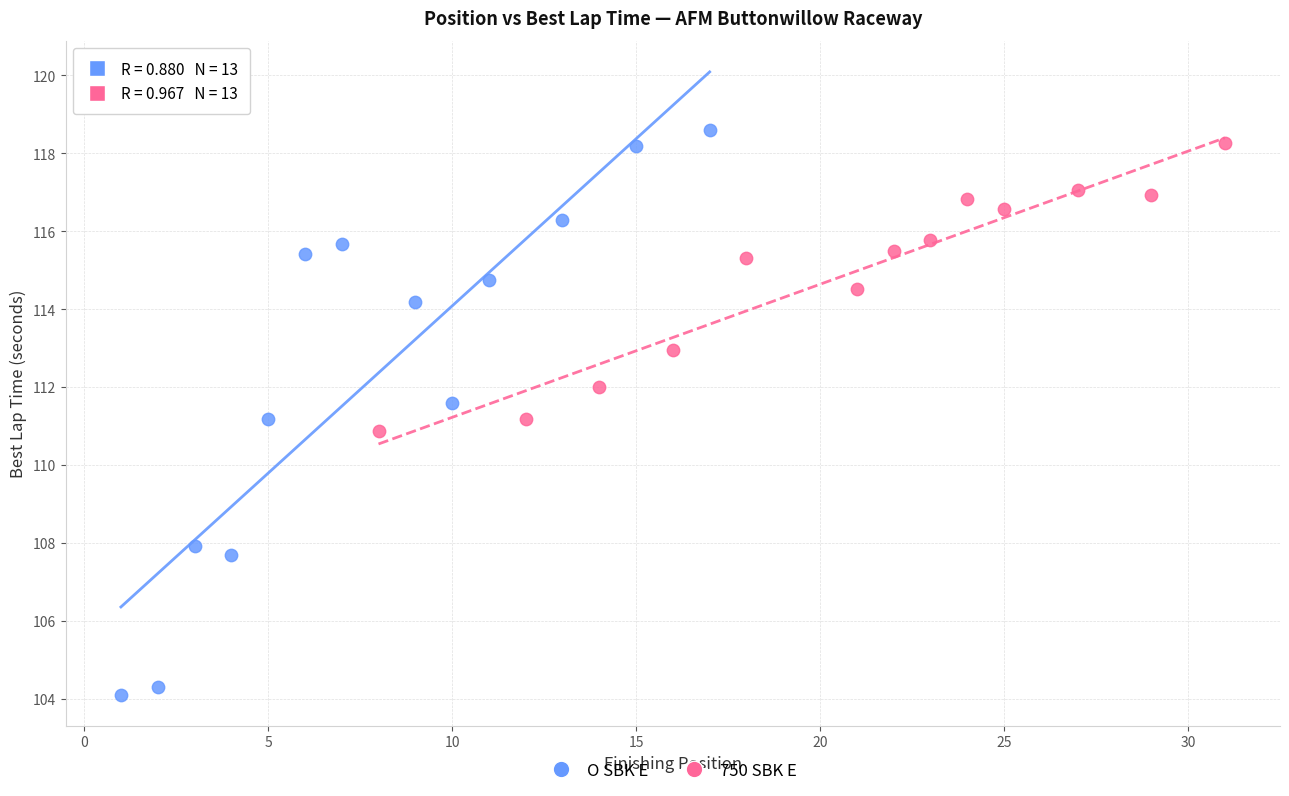

Which series has the widest spread of Y values?

O SBK E